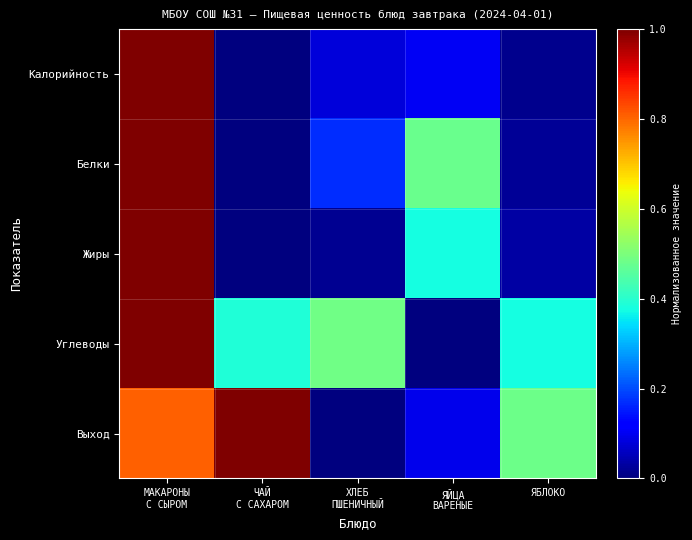

Count the number of data series in this chart.

5